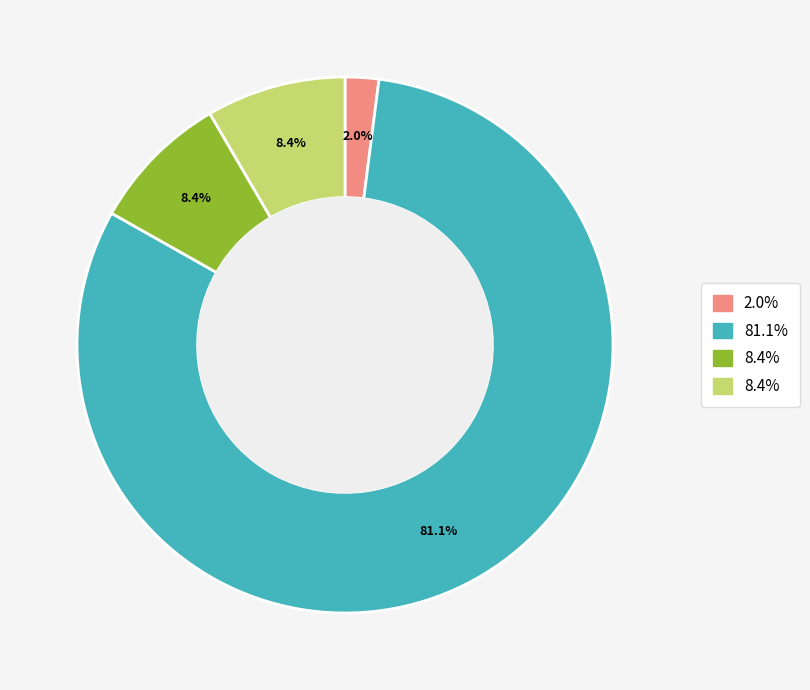

Is there any slice that represents more than half of the pie?

Yes